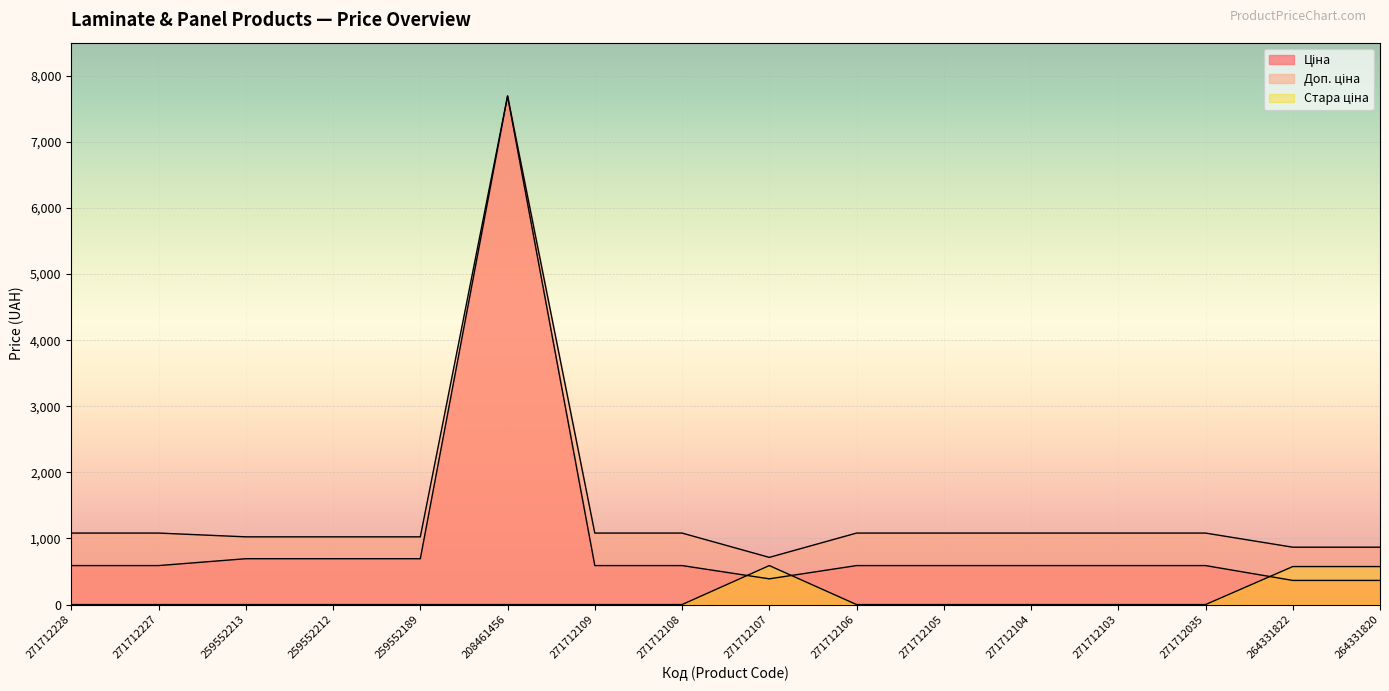

At which label does Ціна first exceed 589?

271712228